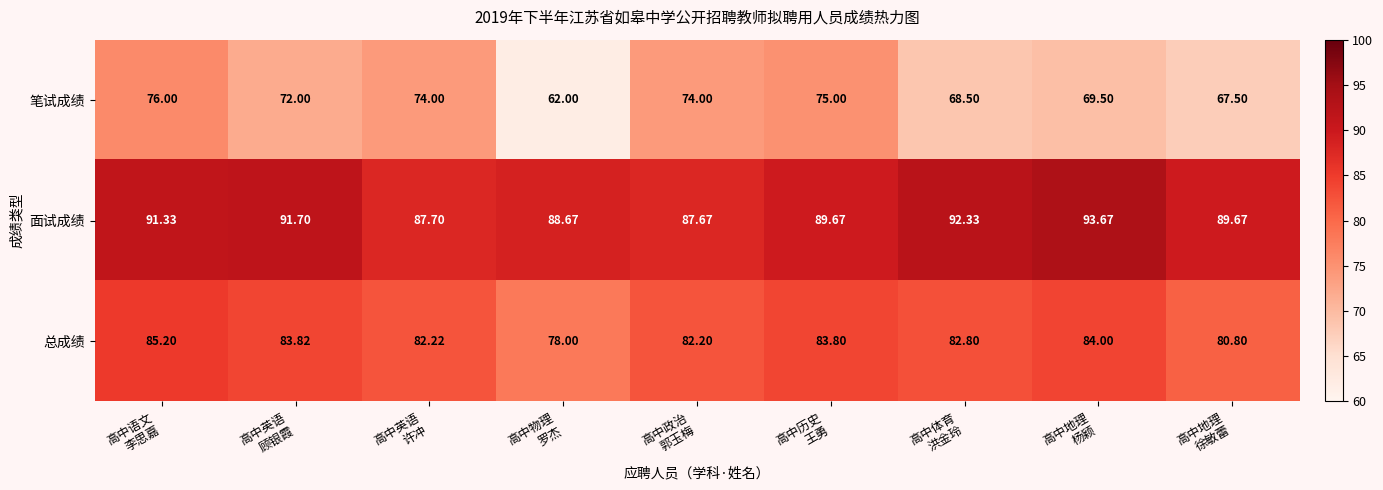

Which series has the largest total across all categories?

面试成绩